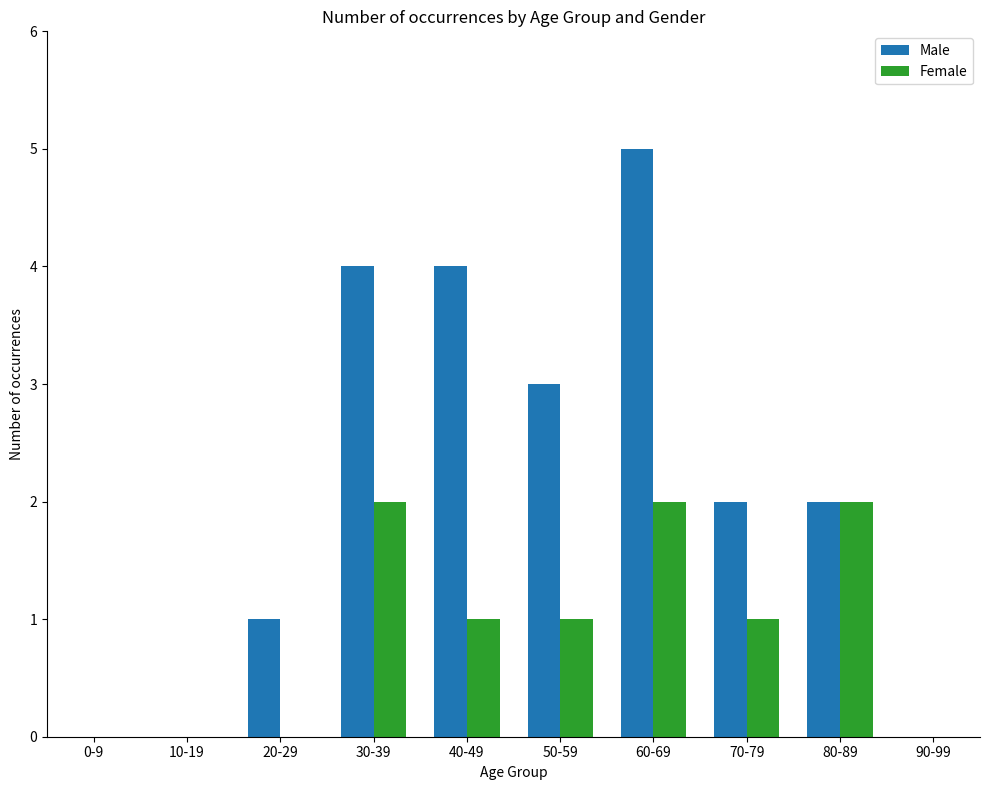

Which series has the largest range (max minus min)?

Male